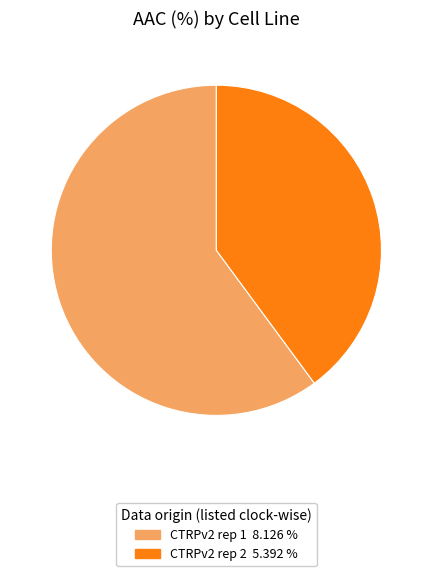

What is the ratio of the value at CTRPv2 rep 1 to the value at CTRPv2 rep 2?

1.5